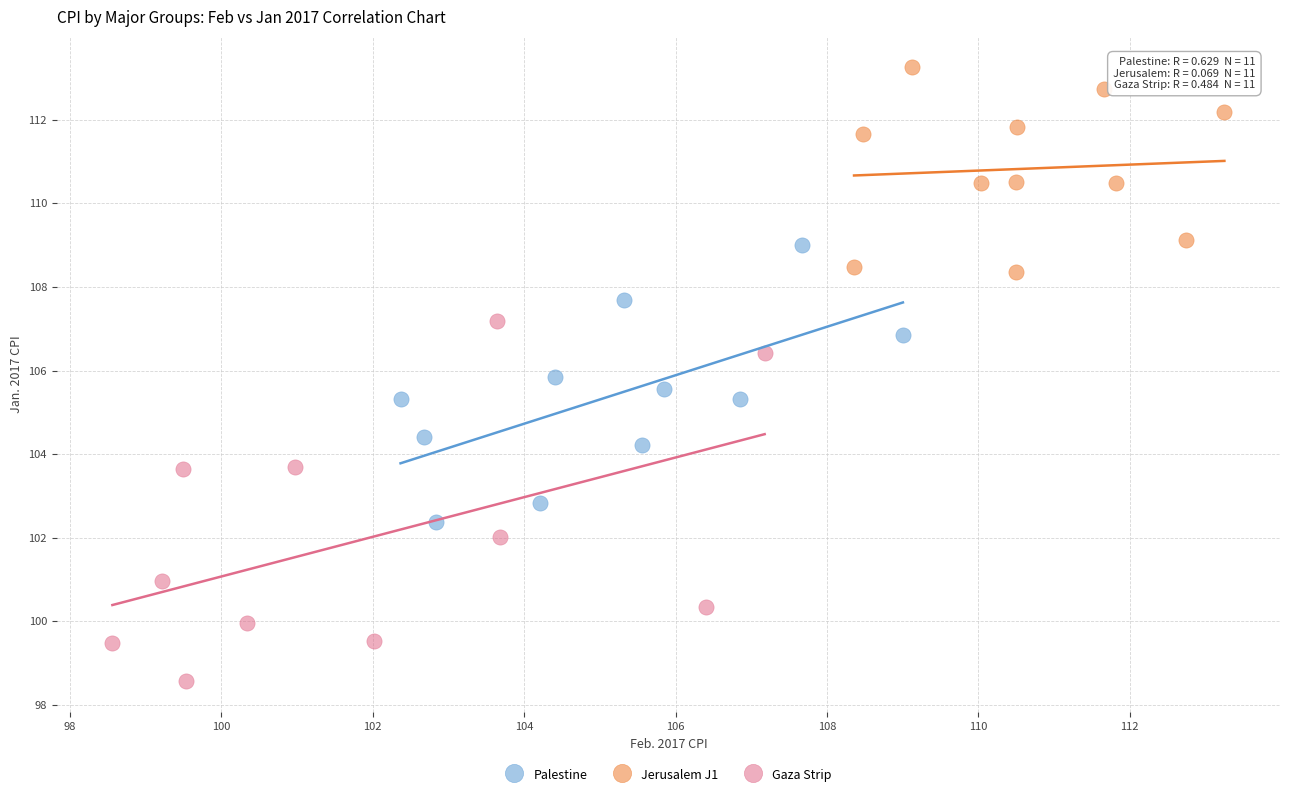

Which series has the largest Y range (max minus min)?

Gaza Strip